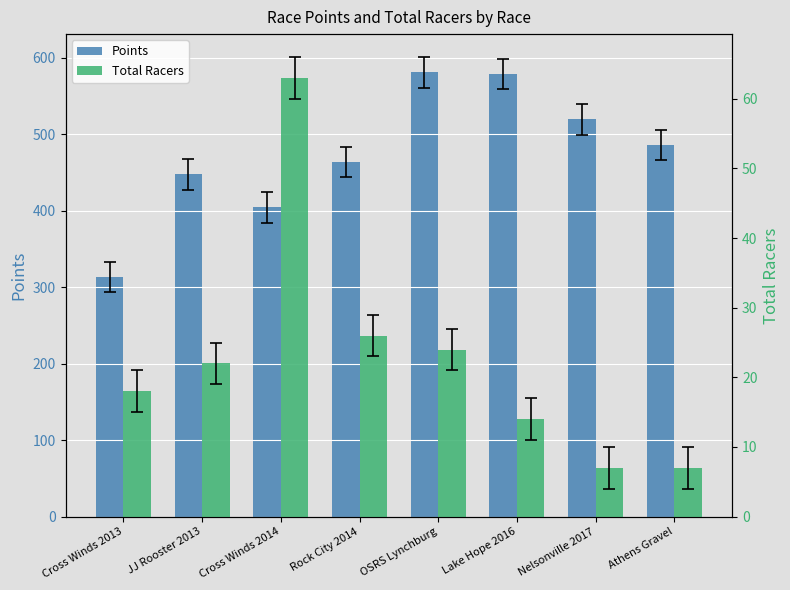

At which label does Total Racers first exceed 22?

Cross Winds 2014